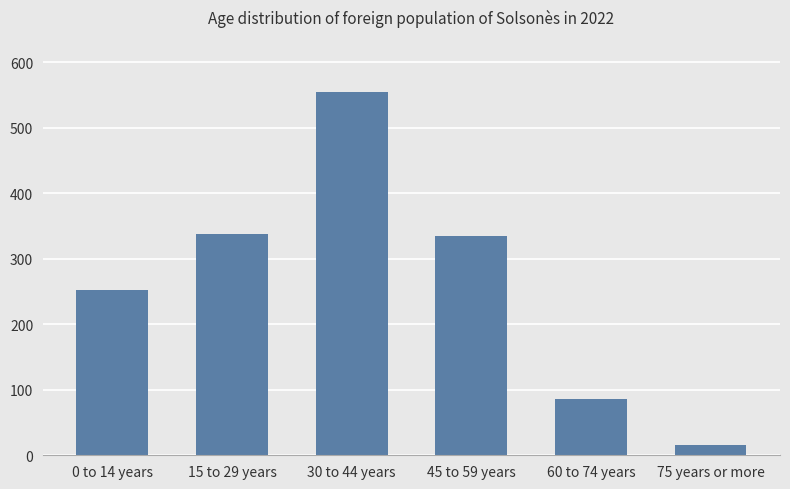

At which label does the data first exceed 334?

15 to 29 years